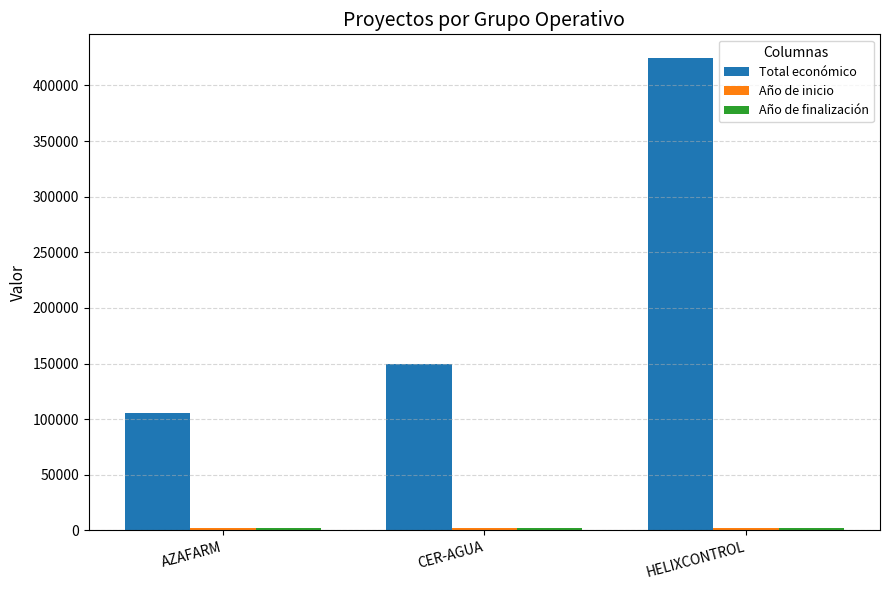

How many categories are shown in the chart?

3